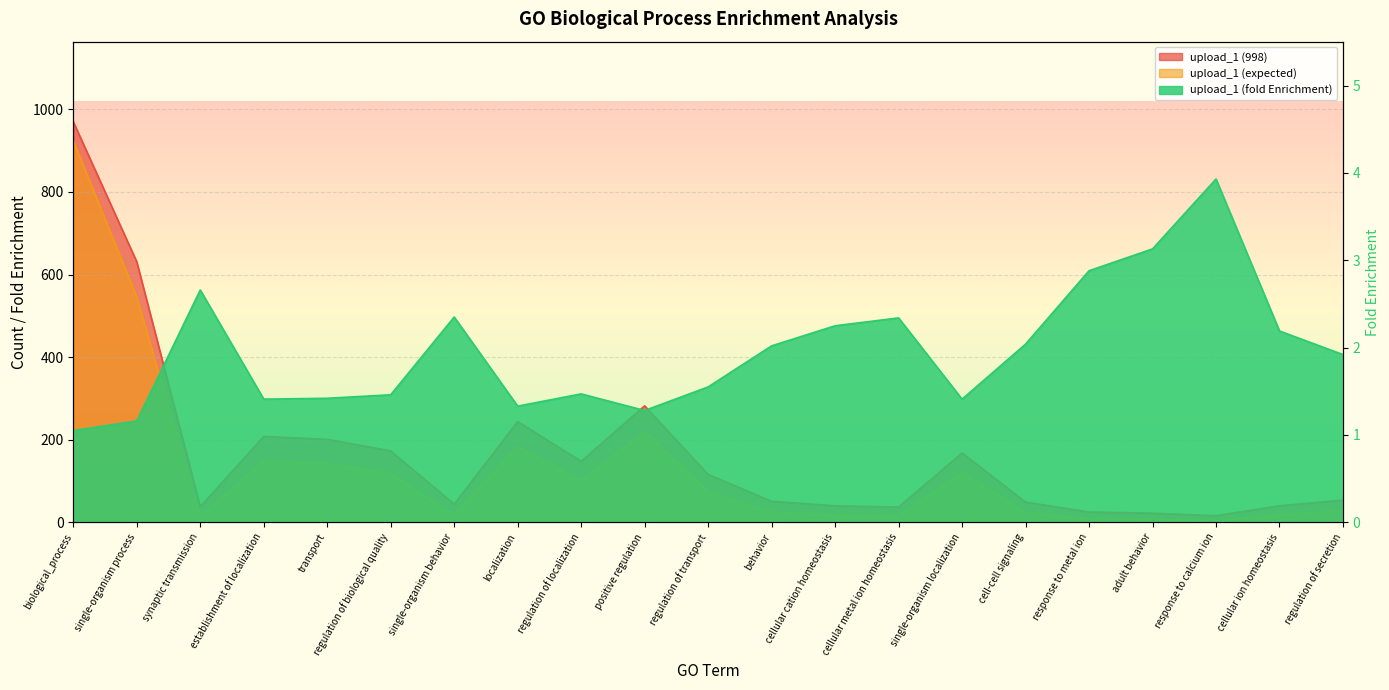

What is the label of the 15th point from the left?

single-organism localization